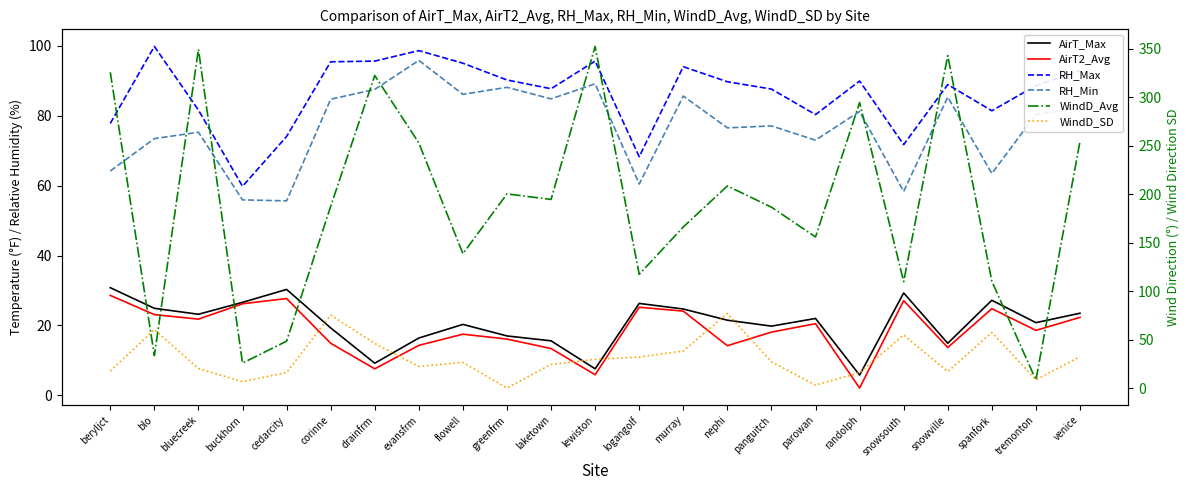

True or false: WindD_Avg has a value of 200.4 at greenfrm.

True